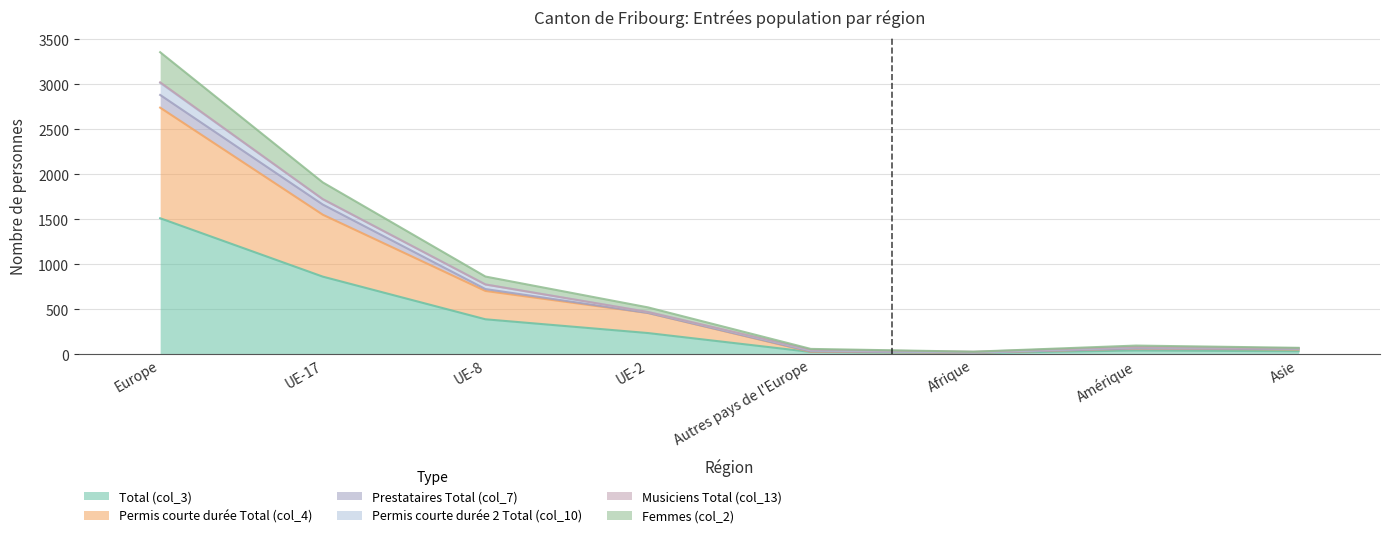

At which category does Femmes (col_2) reach its first local valley?

Afrique